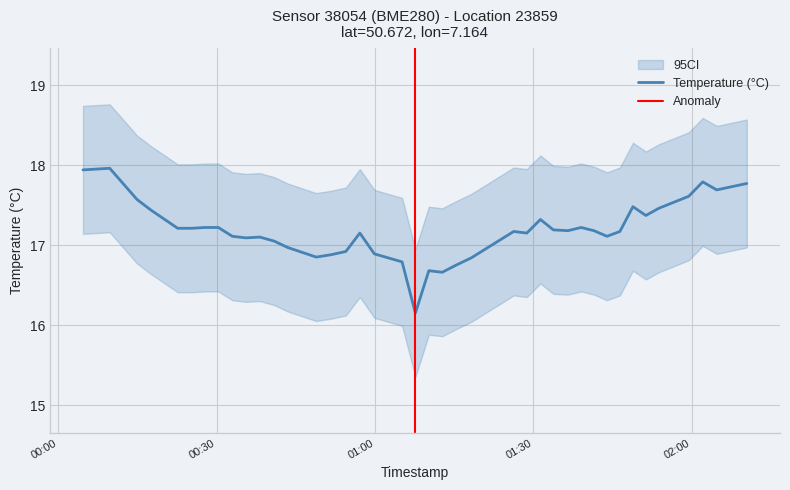

How many lines are shown in the chart?

1